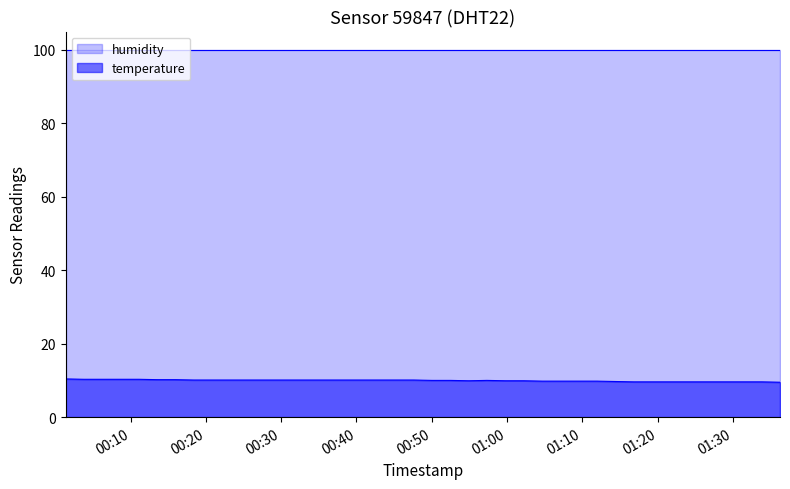

Which category has the highest value across all series?

2023-10-31T00:01:22